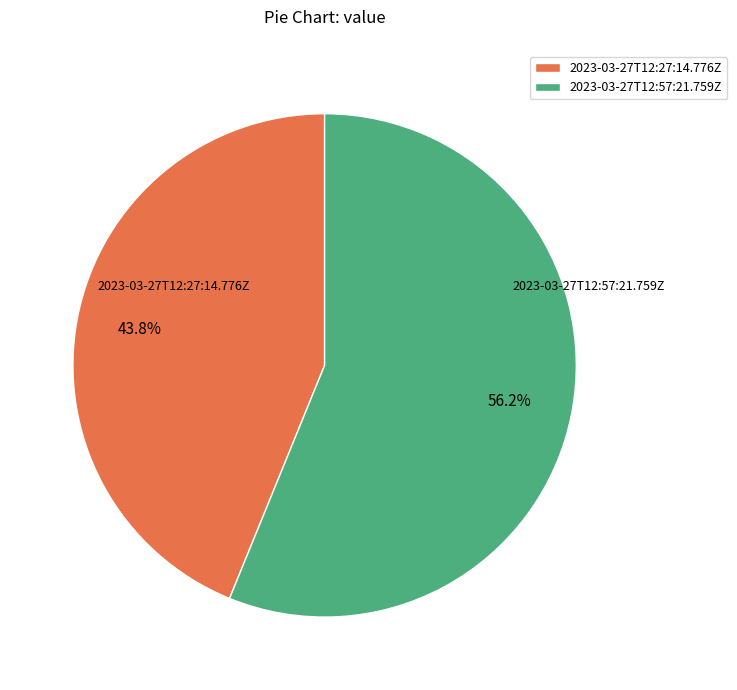

Count the number of slices in the pie.

2